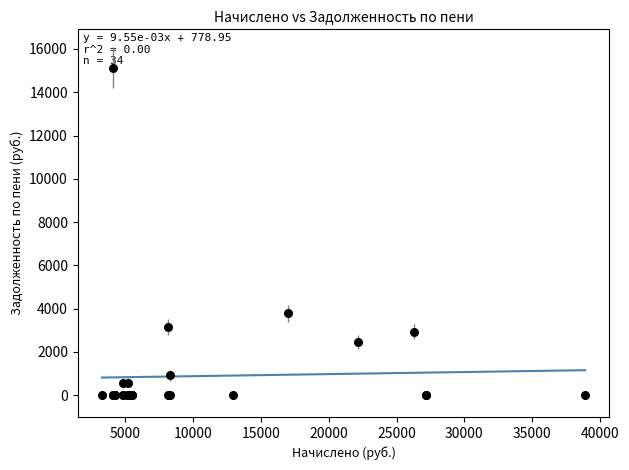

What Y value in the scatter plot is closest to 7568?

3780.8